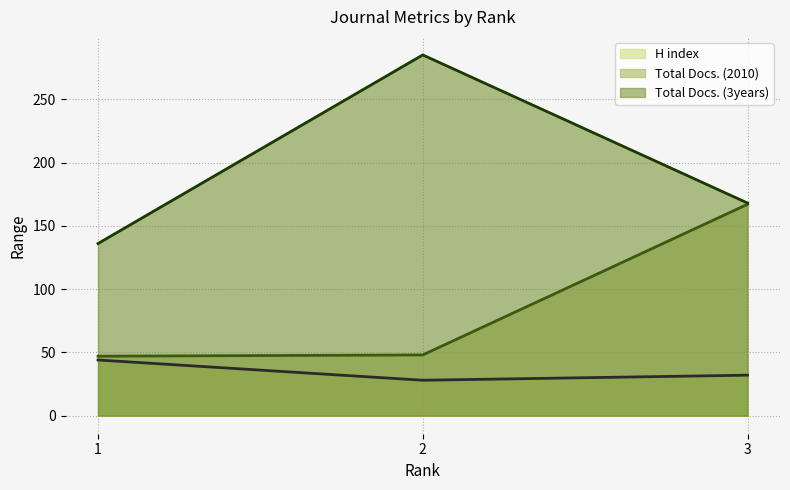

Reading right to left, what are all the values shown in this chart?

H index: 3=32	2=28	1=44
Total Docs. (2010): 3=167	2=48	1=47
Total Docs. (3years): 3=168	2=285	1=136